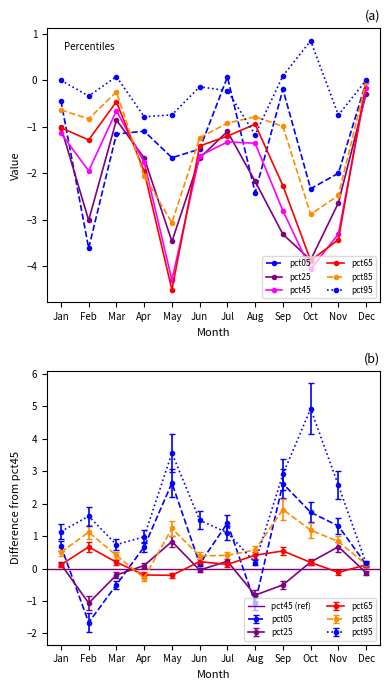

Reading right to left, what are all the values shown in this chart?

pct05: Dec=-0.0	Nov=-2.0	Oct=-2.3	Sep=-0.2	Aug=-2.4	Jul=0.1	Jun=-1.5	May=-1.7	Apr=-1.1	Mar=-1.2	Feb=-3.6	Jan=-0.4
pct25: Dec=-0.3	Nov=-2.6	Oct=-3.9	Sep=-3.3	Aug=-2.2	Jul=-1.1	Jun=-1.7	May=-3.5	Apr=-1.7	Mar=-0.9	Feb=-3.0	Jan=-1.0
pct45: Dec=-0.2	Nov=-3.3	Oct=-4.1	Sep=-2.8	Aug=-1.4	Jul=-1.3	Jun=-1.6	May=-4.3	Apr=-1.8	Mar=-0.7	Feb=-1.9	Jan=-1.1
pct65: Dec=-0.0	Nov=-3.4	Oct=-3.9	Sep=-2.3	Aug=-0.9	Jul=-1.2	Jun=-1.4	May=-4.5	Apr=-2.0	Mar=-0.5	Feb=-1.3	Jan=-1.0
pct85: Dec=-0.0	Nov=-2.5	Oct=-2.9	Sep=-1.0	Aug=-0.8	Jul=-0.9	Jun=-1.2	May=-3.1	Apr=-2.1	Mar=-0.3	Feb=-0.8	Jan=-0.6
pct95: Dec=-0.0	Nov=-0.7	Oct=0.8	Sep=0.1	Aug=-1.2	Jul=-0.2	Jun=-0.1	May=-0.7	Apr=-0.8	Mar=0.1	Feb=-0.3	Jan=-0.0